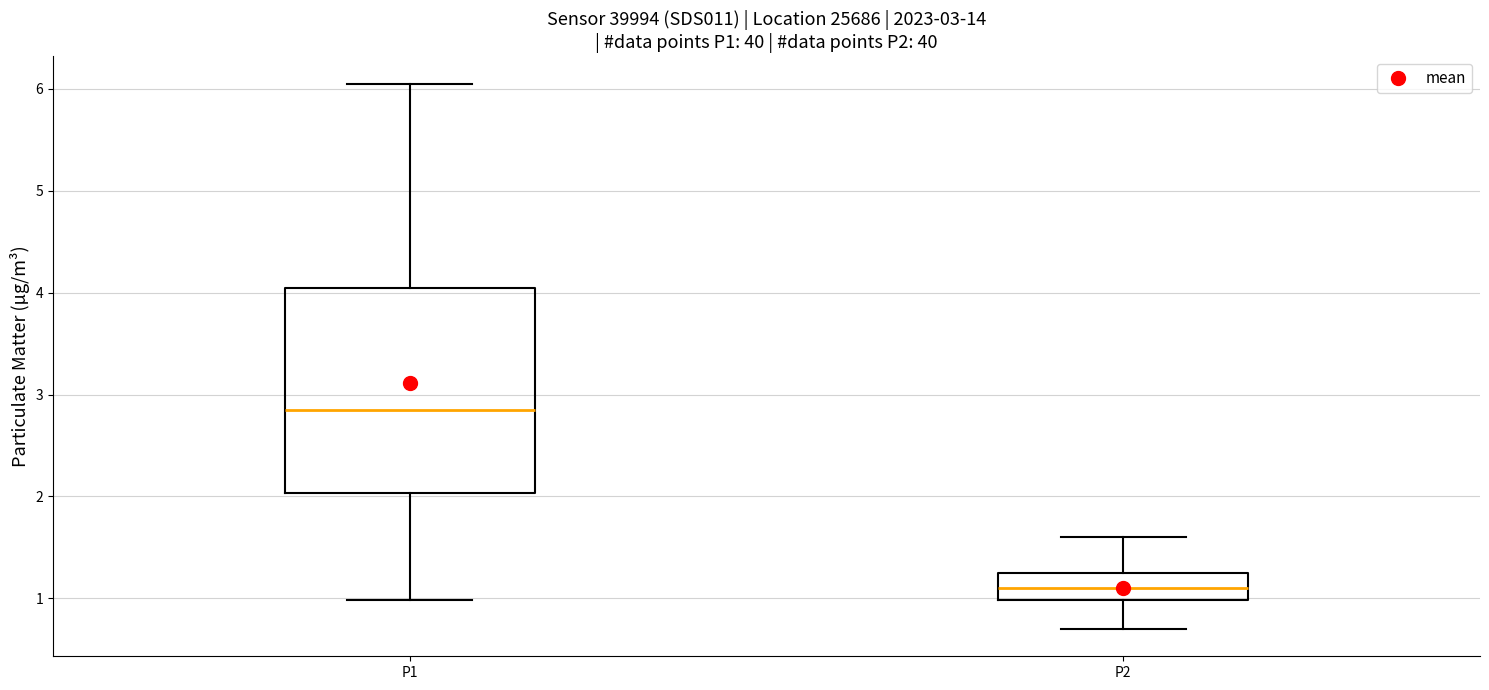

Which box has the highest median line?

P1